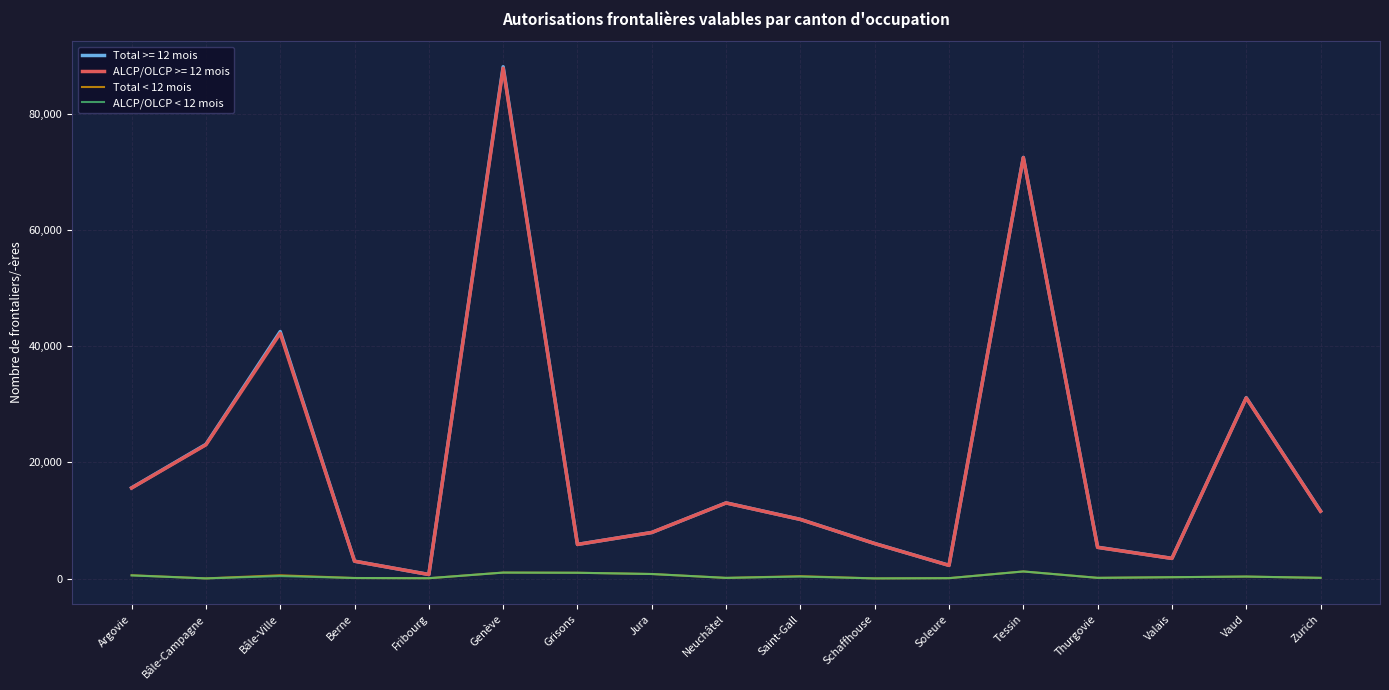

Which series has the largest range (max minus min)?

Total >= 12 mois